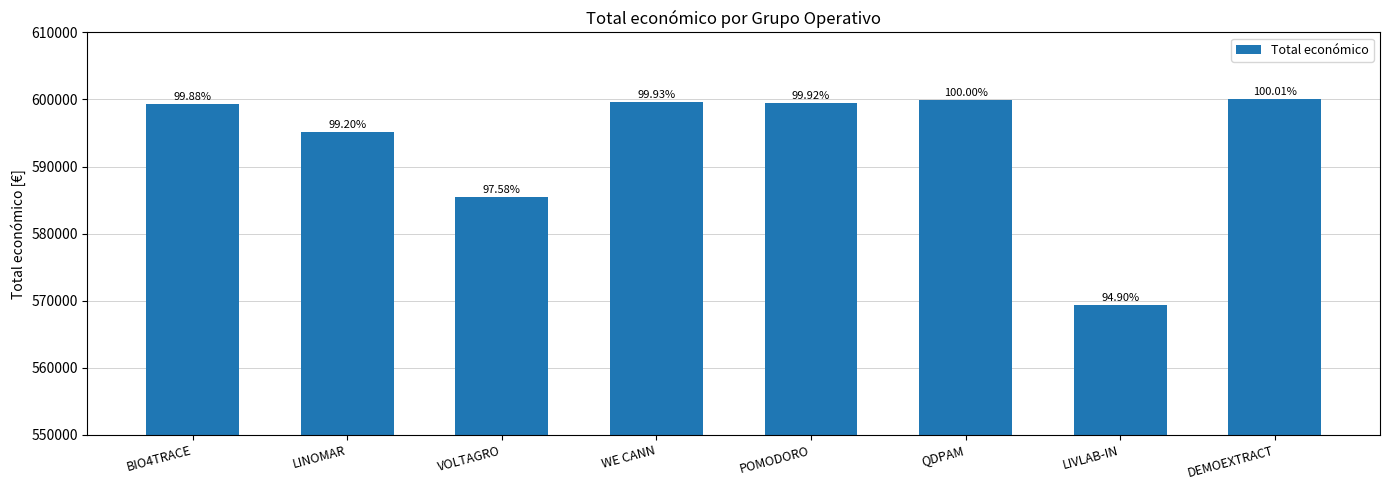

Are the bars horizontal?

No